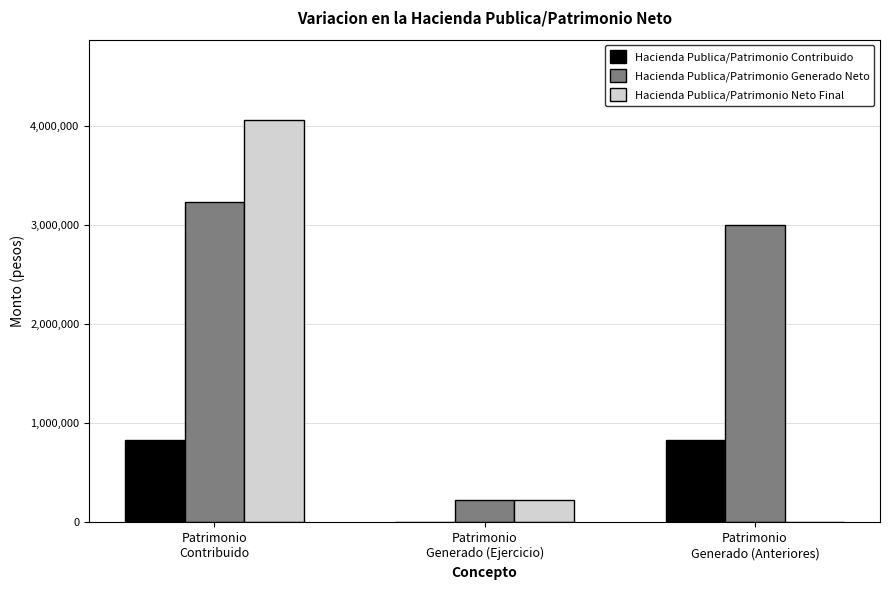

Count the number of categories in the chart.

3